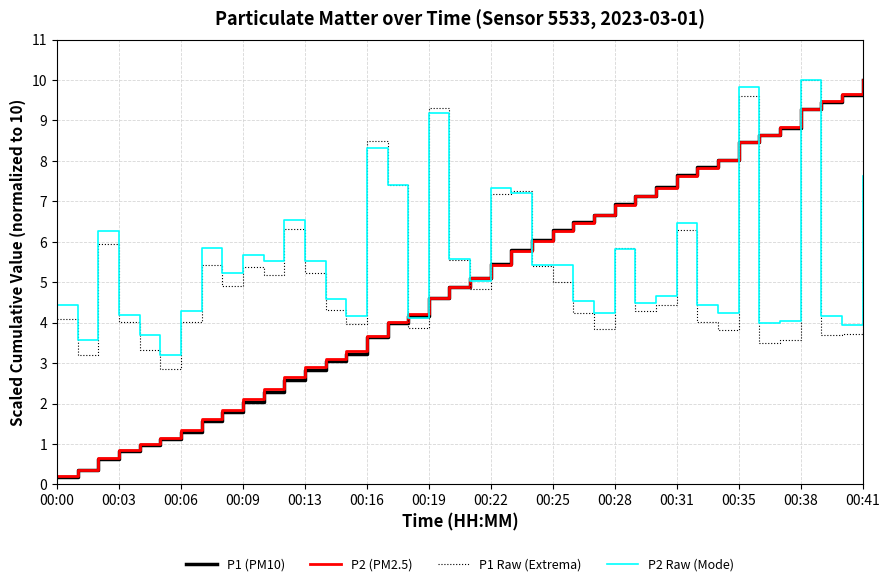

Which series has the widest spread of values?

P1 (PM10)